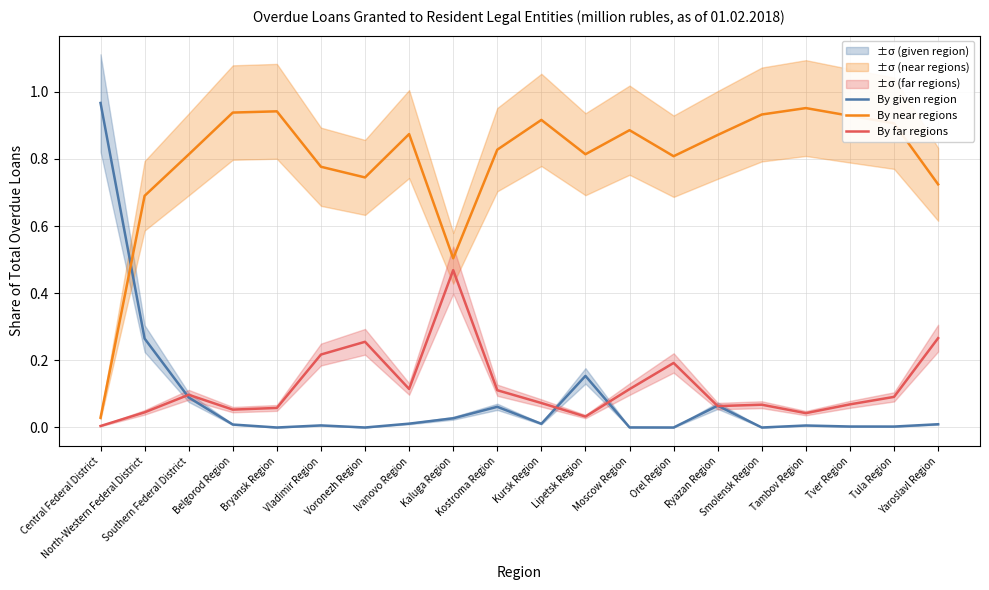

Is the value of By given region at North-Western Federal District greater than the value of By near regions at Moscow Region?

No